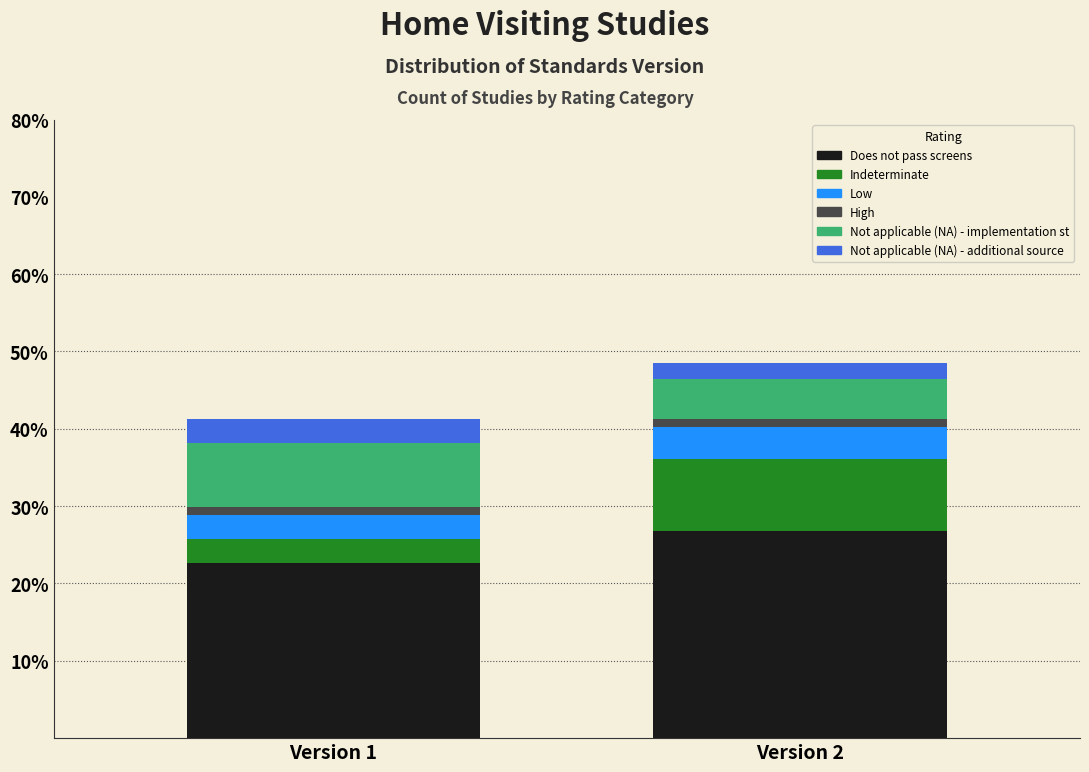

Reading right to left, what are the values for Does not pass screens?

26.8	22.7